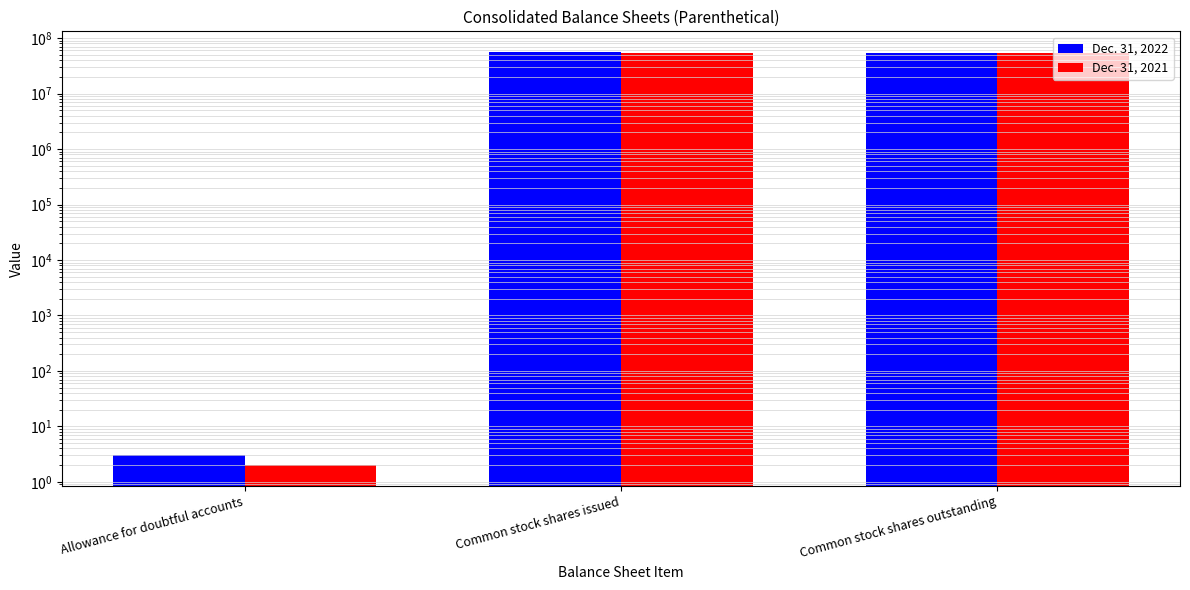

What value does the Dec. 31, 2022 series have at Common stock shares outstanding?

54259390